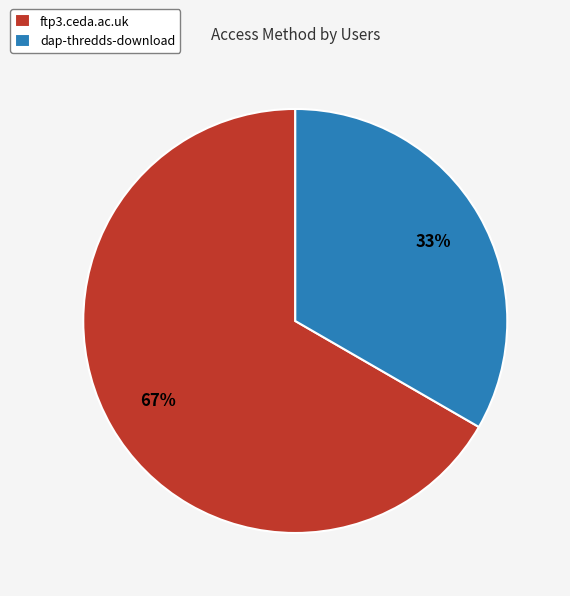

Do ftp3.ceda.ac.uk and dap-thredds-download together represent more than half of the pie?

Yes